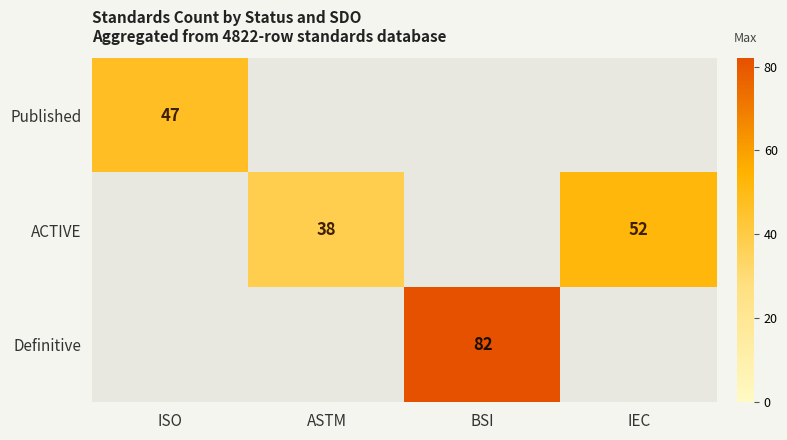

True or false: ACTIVE has a value of 38 at ASTM.

True